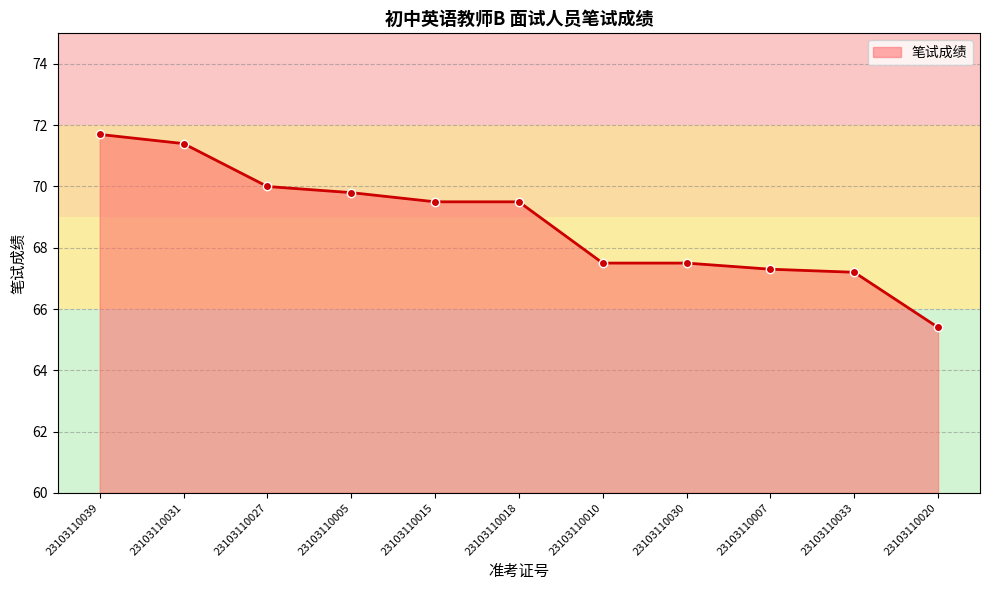

What is the label of the 6th point from the right?

23103110018